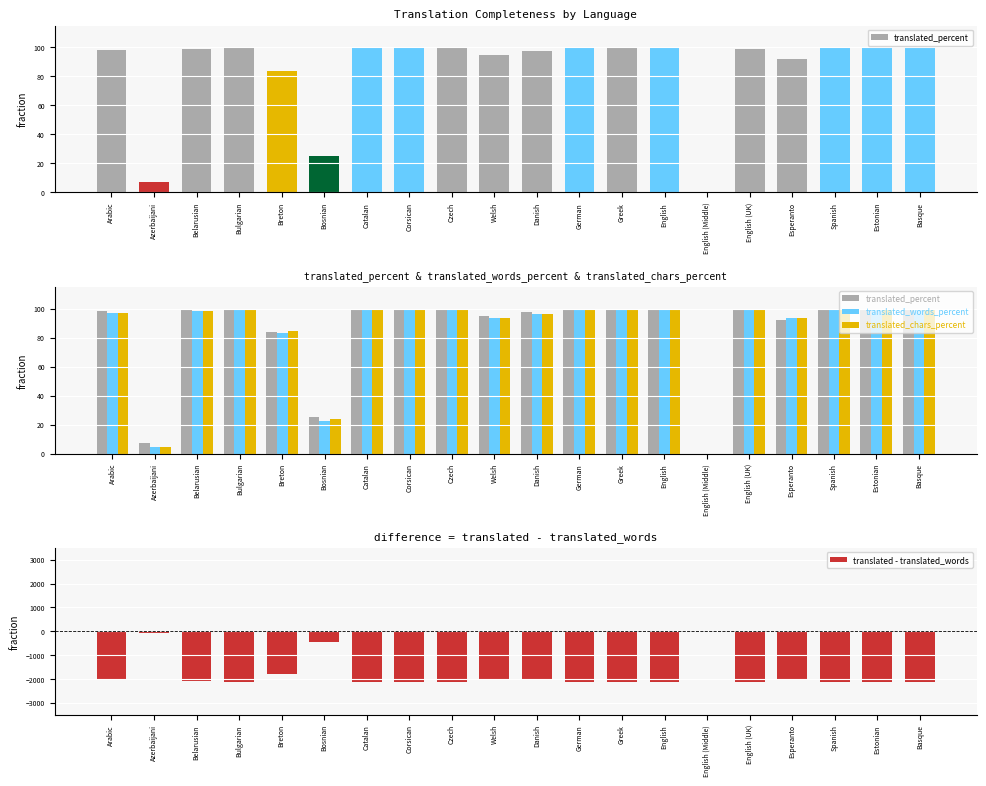

At which label is translated_percent closest to 50?

Bosnian